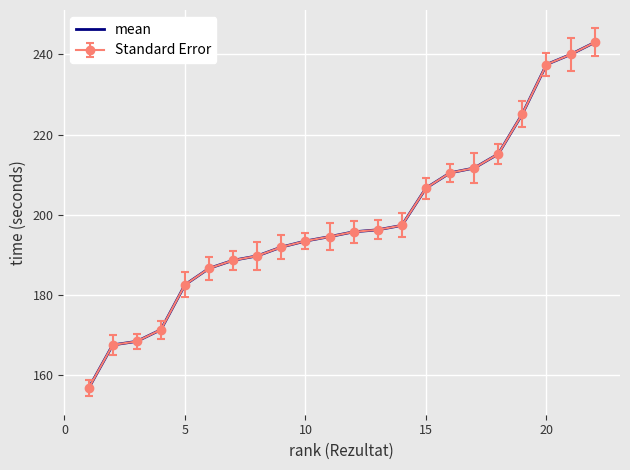

Count the number of categories in the chart.

22